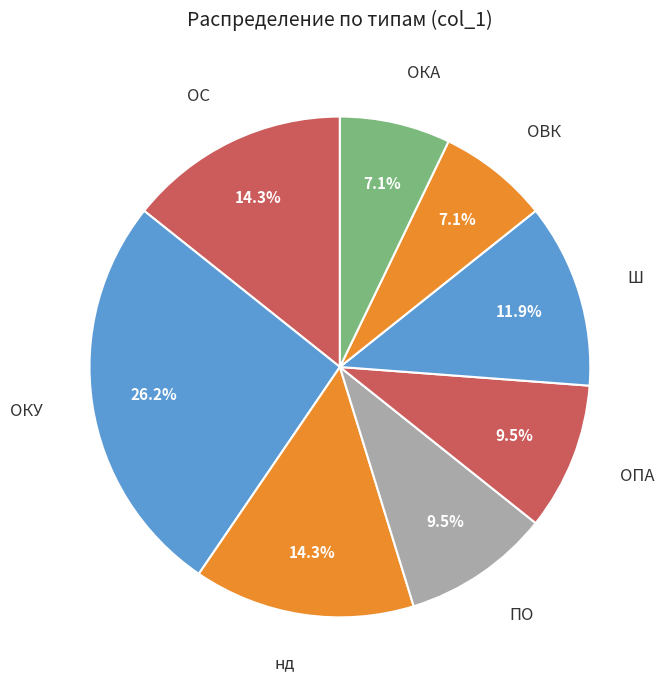

To the nearest percent, what is the average slice percentage?

12%